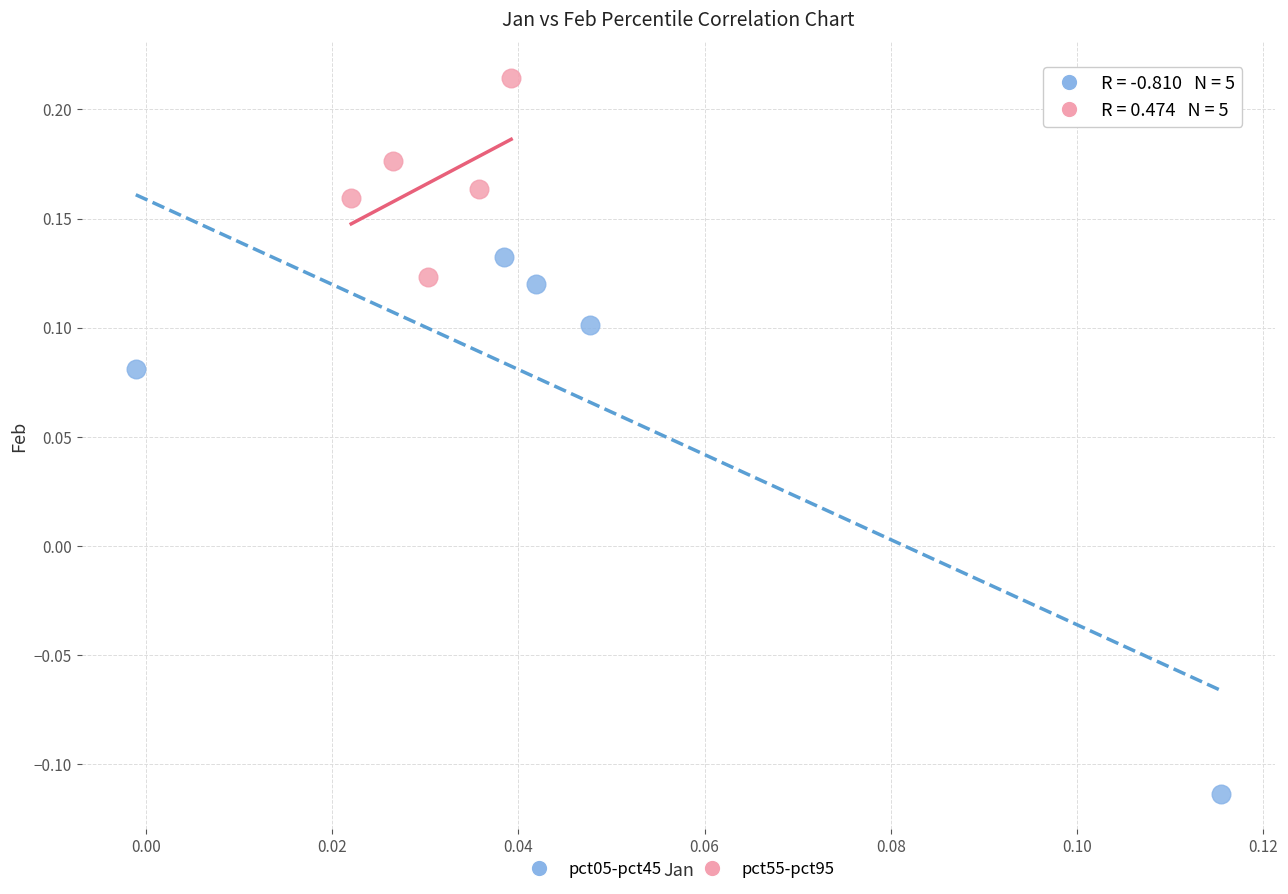

What are all the series names shown in the legend?

pct05-pct45, pct55-pct95